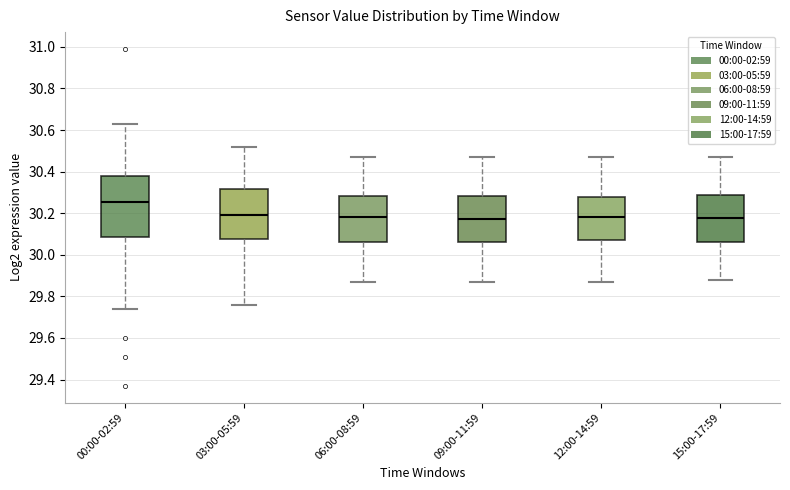

Reading left to right, transcribe this box plot: for each box, give where its median line is, the range the box spans, and where its two whiskers end, as read against the y-axis. The values are not printed on the chart, so give them approximately, as read against the axis.

00:00-02:59: median 30.26, box 30.08 to 30.38, whiskers 29.74 to 30.64
03:00-05:59: median 30.20, box 30.08 to 30.32, whiskers 29.76 to 30.52
06:00-08:59: median 30.18, box 30.06 to 30.28, whiskers 29.88 to 30.48
09:00-11:59: median 30.18, box 30.06 to 30.28, whiskers 29.88 to 30.48
12:00-14:59: median 30.18, box 30.08 to 30.28, whiskers 29.88 to 30.48
15:00-17:59: median 30.18, box 30.06 to 30.28, whiskers 29.88 to 30.48